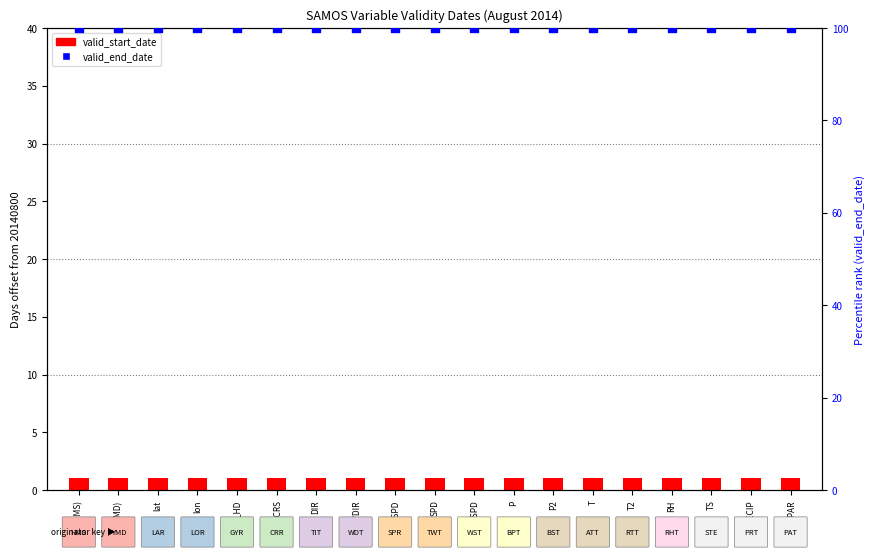

Is the value of valid_end_date at PL_HD greater than the value of valid_start_date at PL_CRS?

Yes